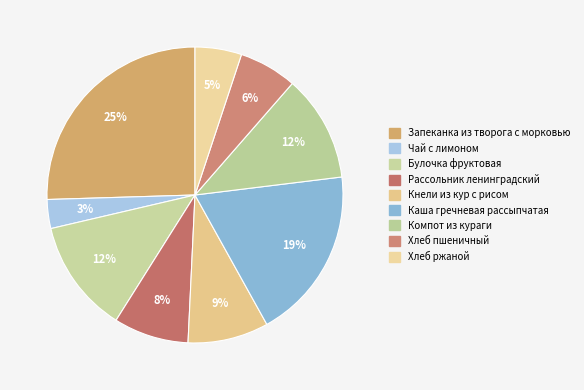

How many slices are in this pie chart?

9